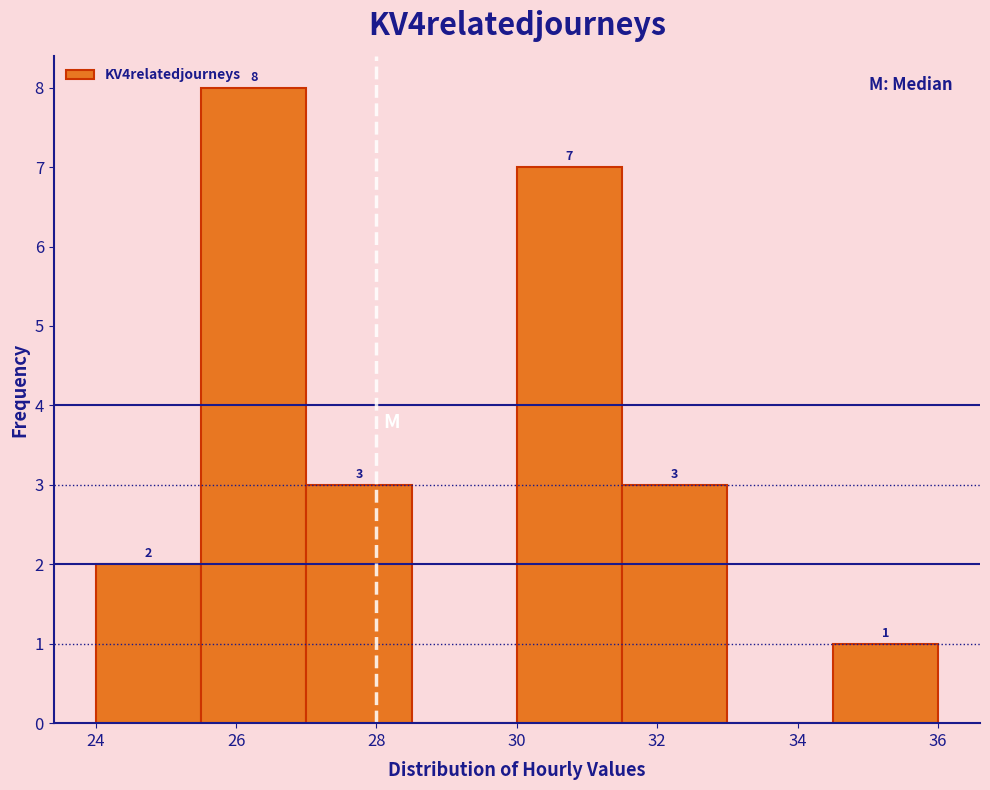

Over which range of the x-axis is the bar tallest?

25.5 to 27.0